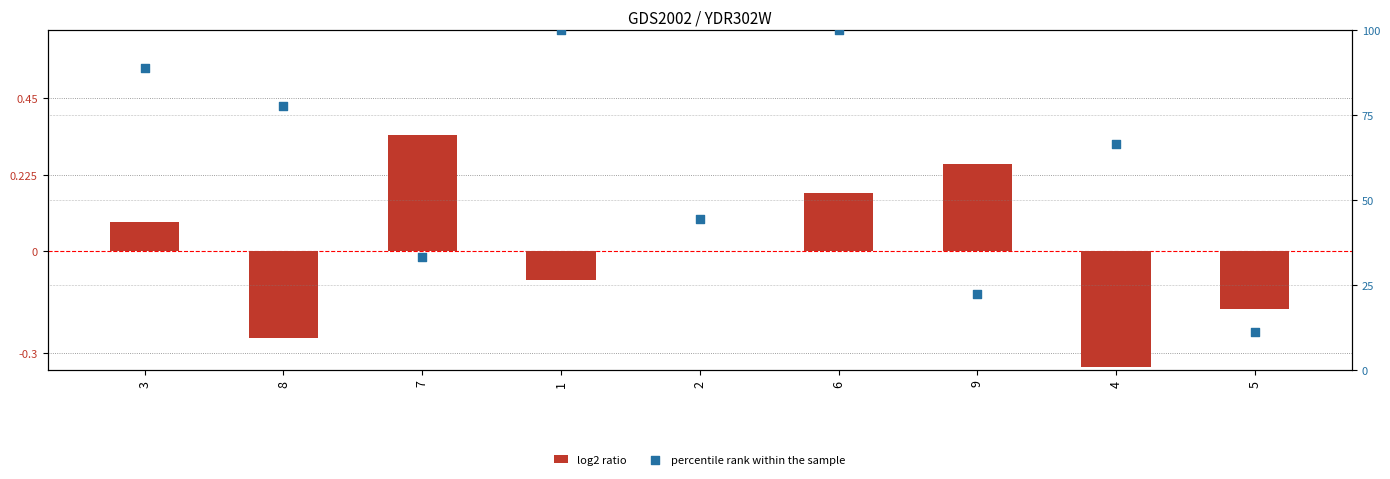

What are all the series names shown in the legend?

log2 ratio, percentile rank within the sample